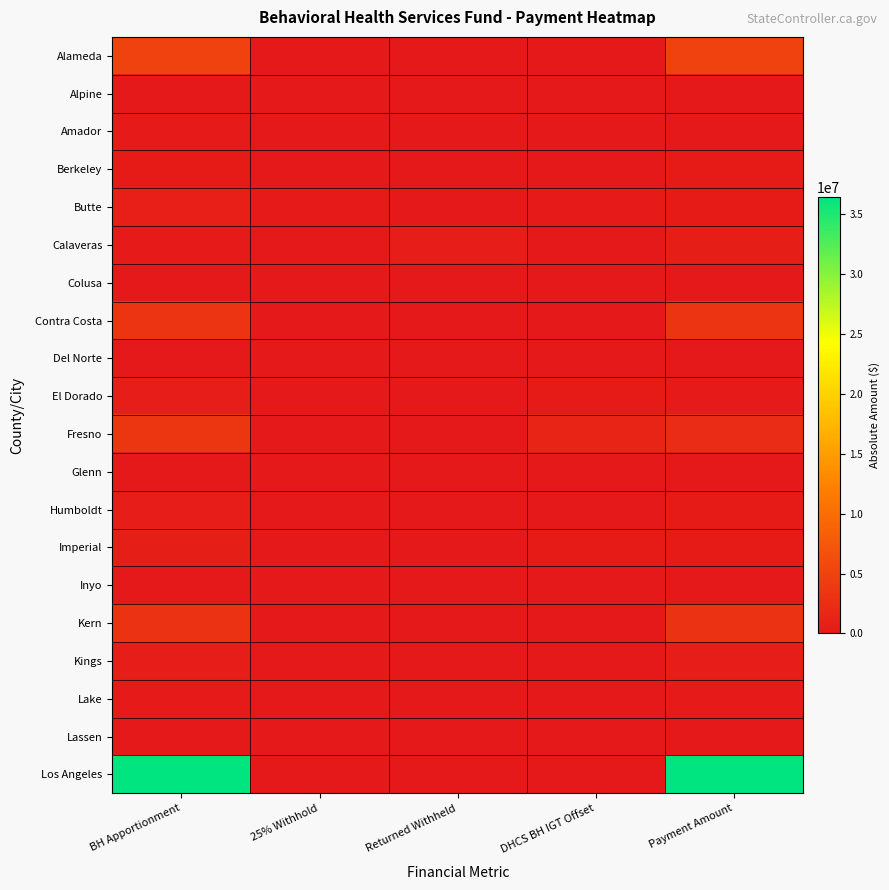

Which category has the lowest value across all series?

25% Withhold